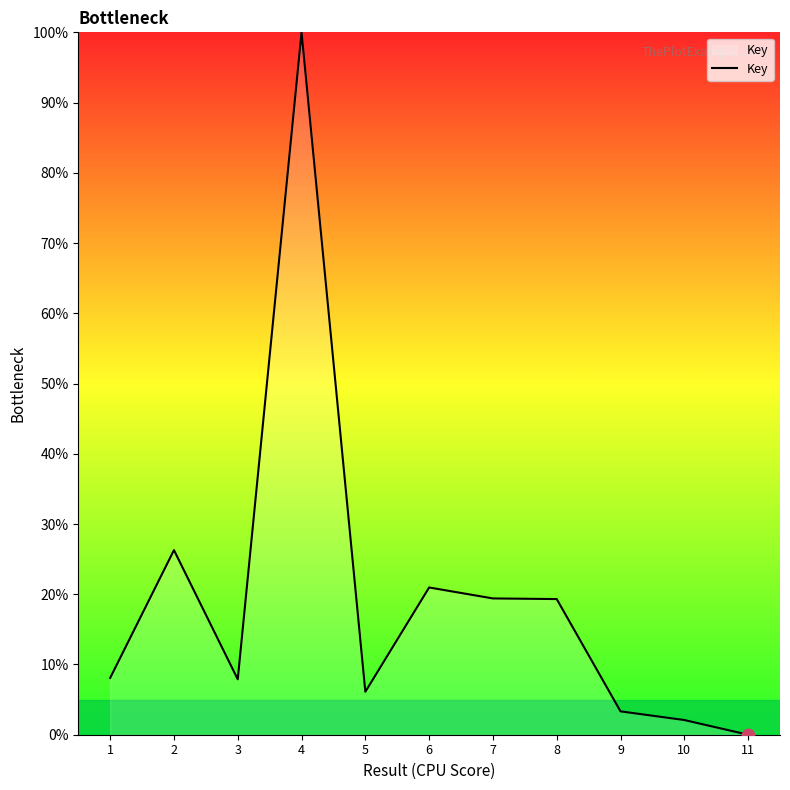

What is the ratio of the value at 2 to the value at 5?

4.3